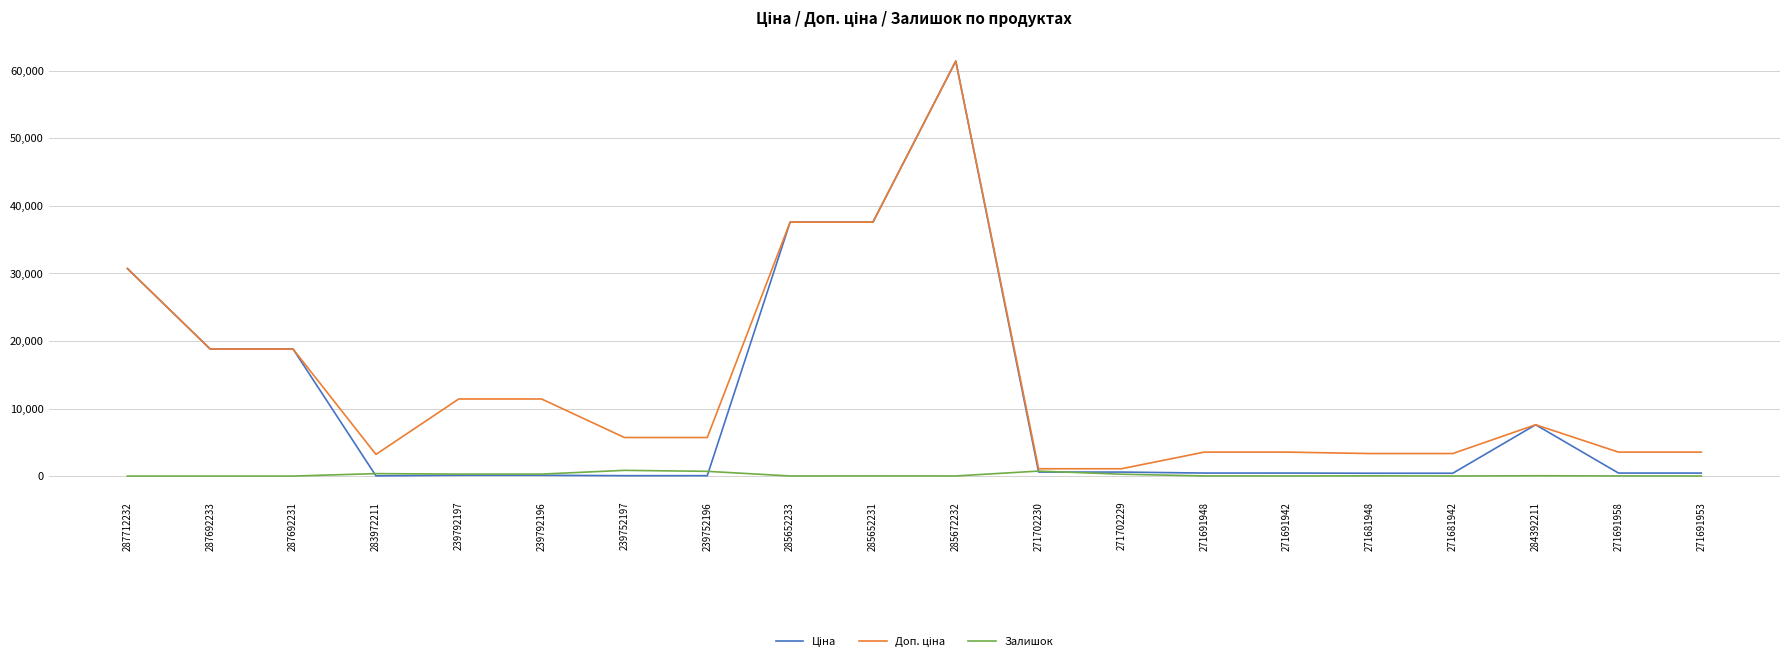

Does the chart display data point markers on the line(s)?

No